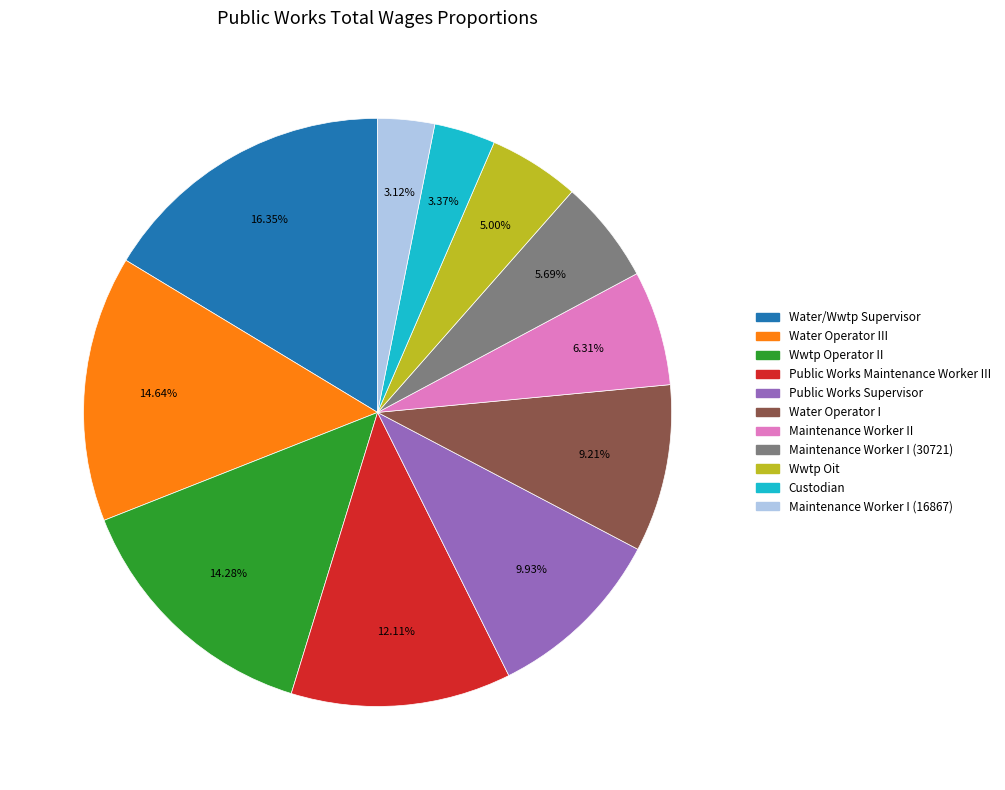

Count the number of slices in the pie.

11